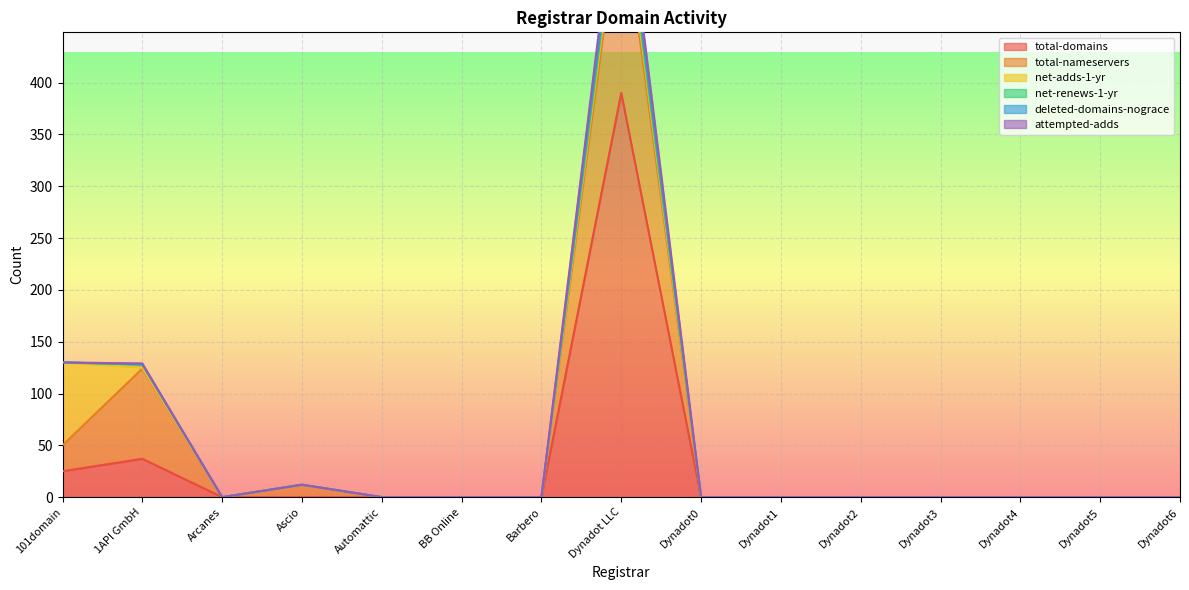

True or false: total-domains and deleted-domains-nograce intersect in this chart.

False